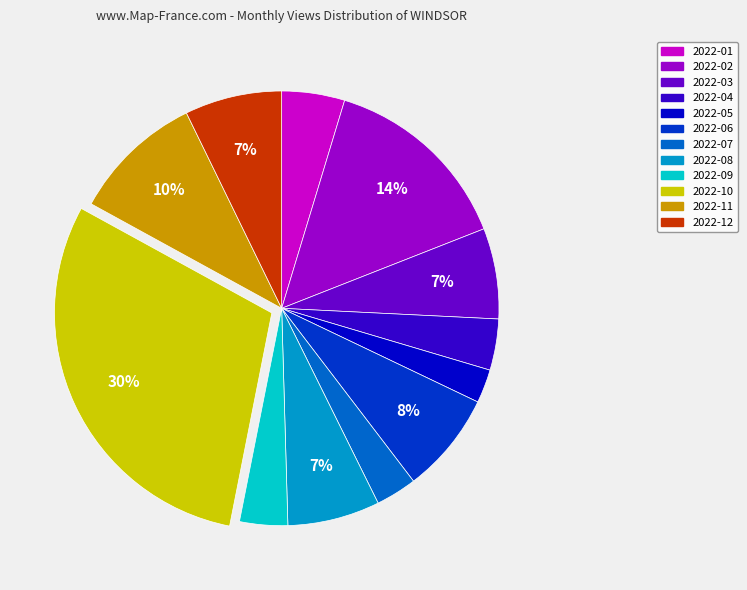

Does 2022-11 represent more than half of the total?

No